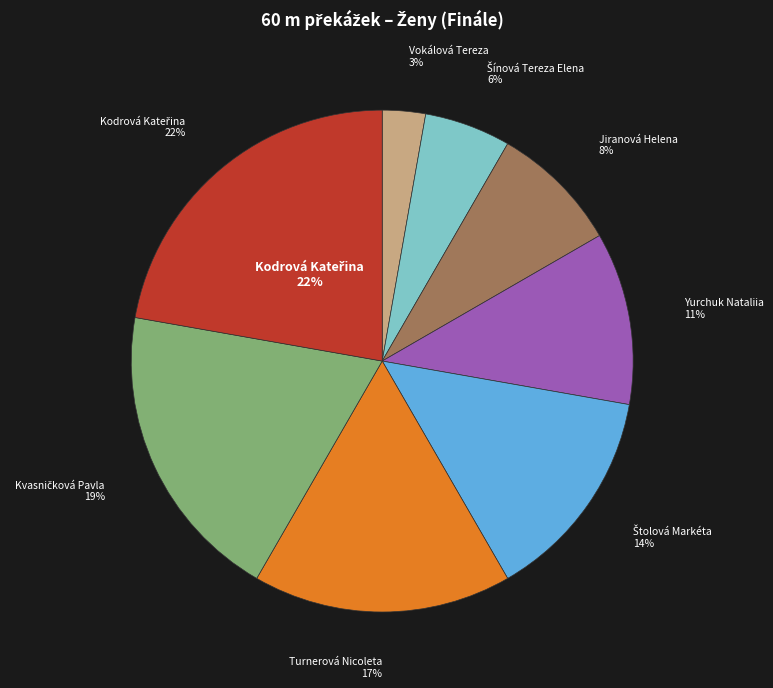

What is the smallest slice in the pie chart?

Vokálová Tereza